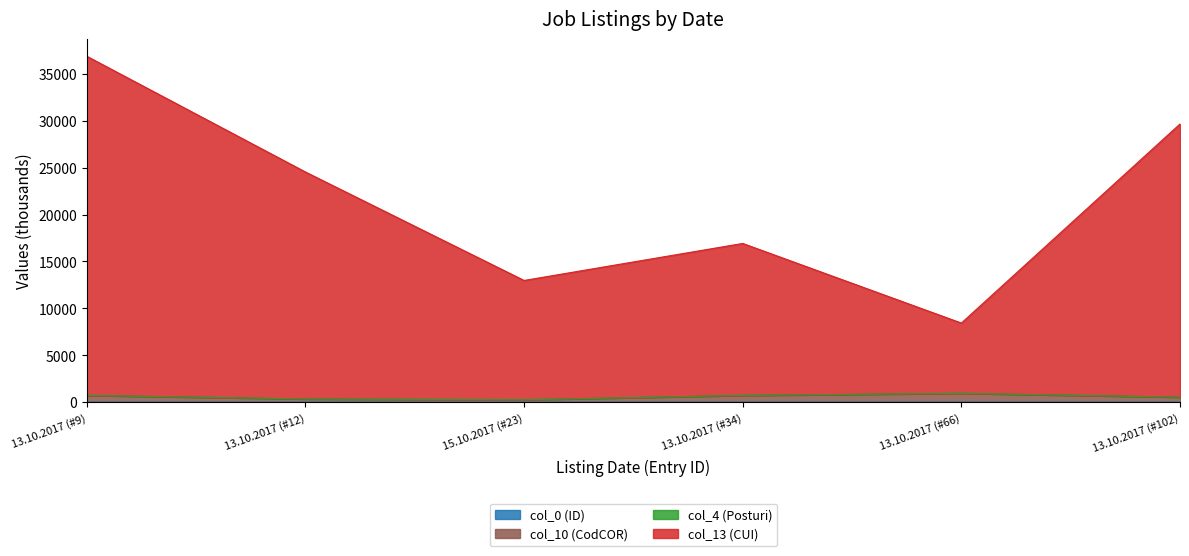

Does the chart have visible grid lines?

No